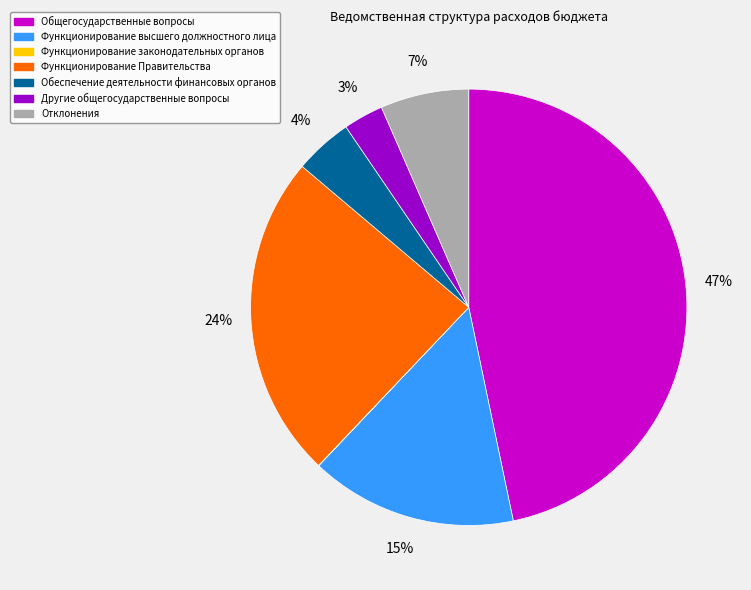

What is the largest slice in the pie chart?

Общегосударственные вопросы